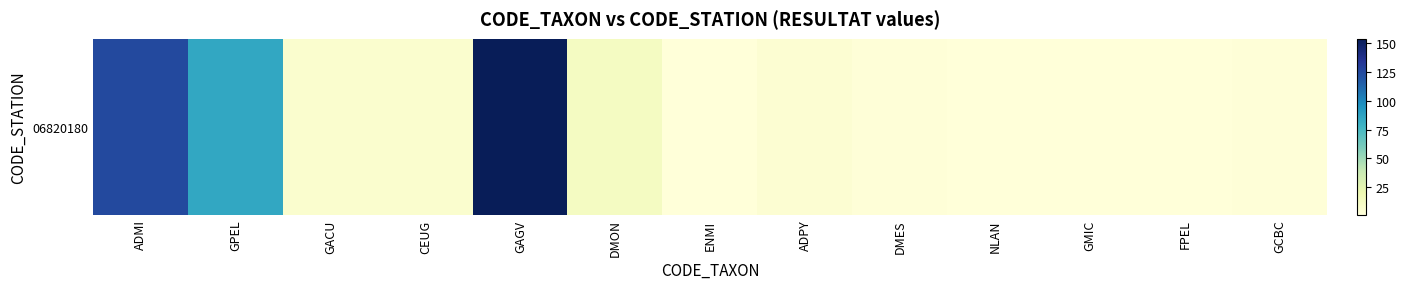

What is the ratio of the value at GAGV to the value at ADPY?

38.5